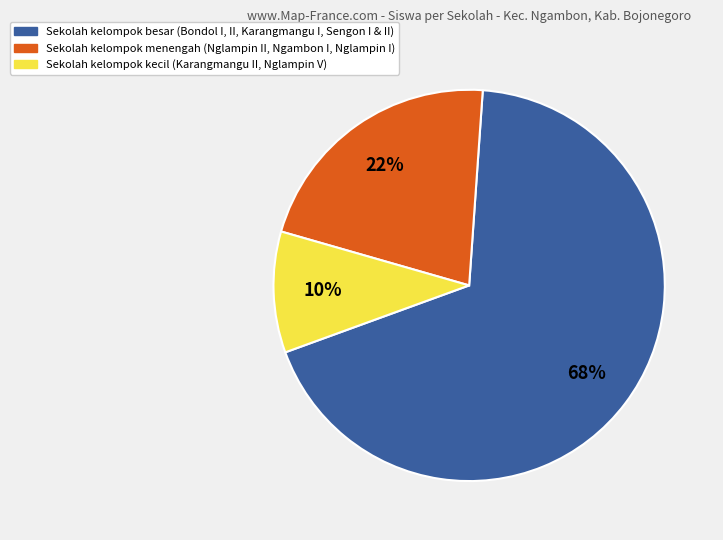

To the nearest percent, what is the average slice percentage?

33%